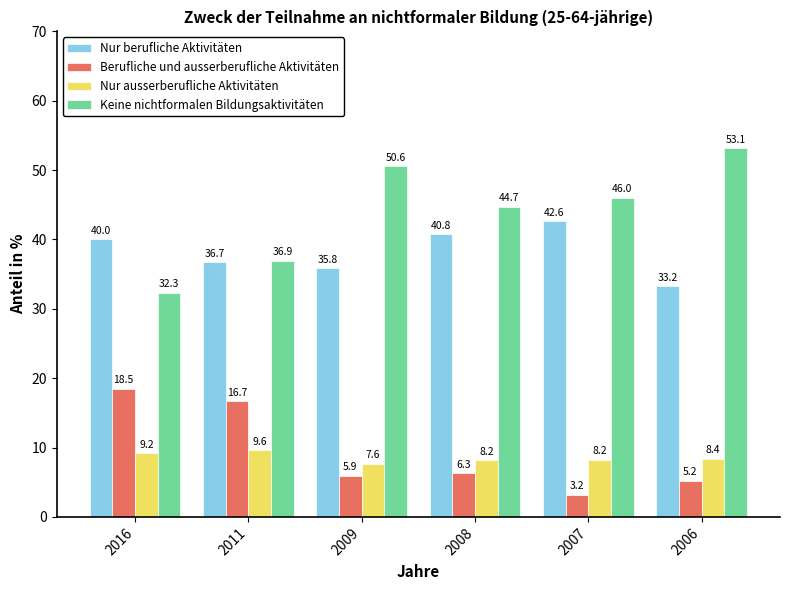

At 2011, list the series in order from smallest to largest.

Nur ausserberufliche Aktivitäten, Berufliche und ausserberufliche Aktivitäten, Nur berufliche Aktivitäten, Keine nichtformalen Bildungsaktivitäten